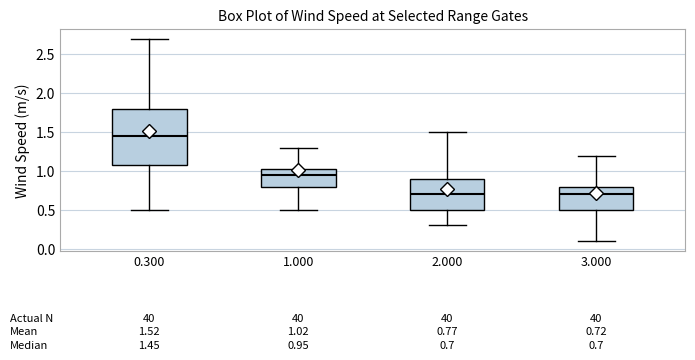

Which box has the highest median line?

0.300